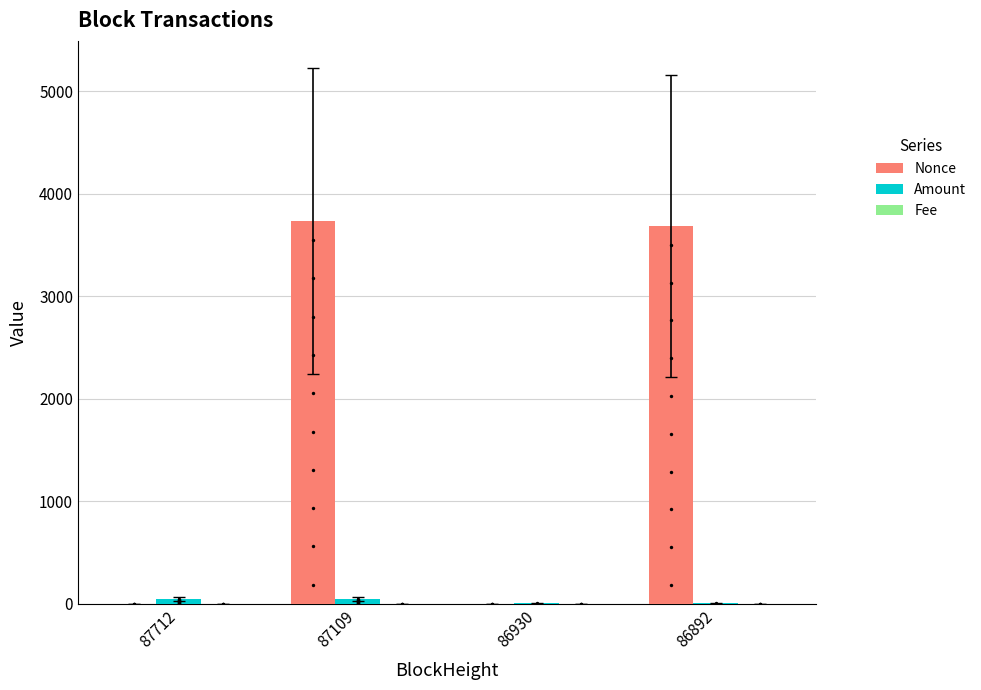

Which series has the largest Y range (max minus min)?

Nonce